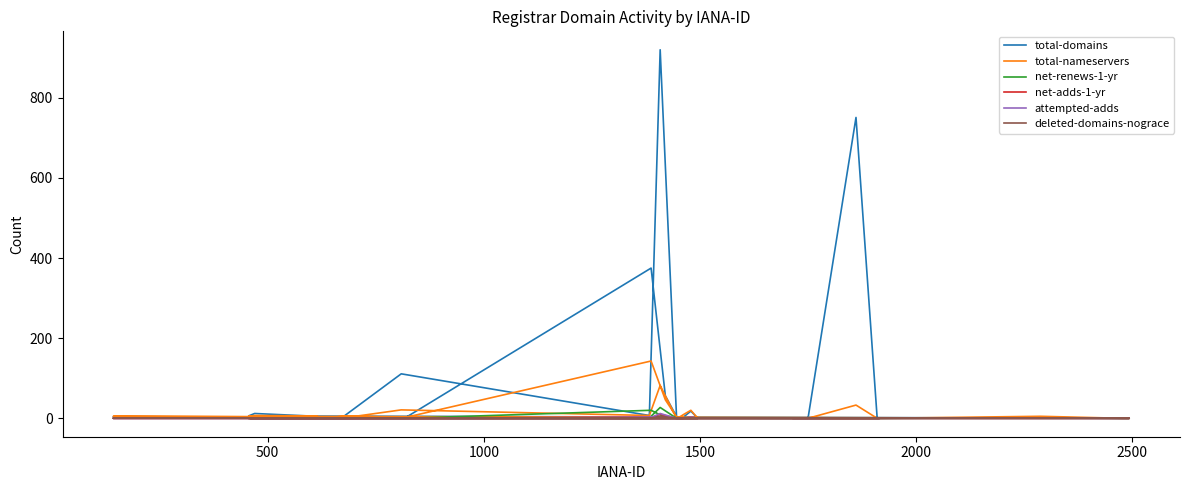

What is the maximum value shown in the chart?

920